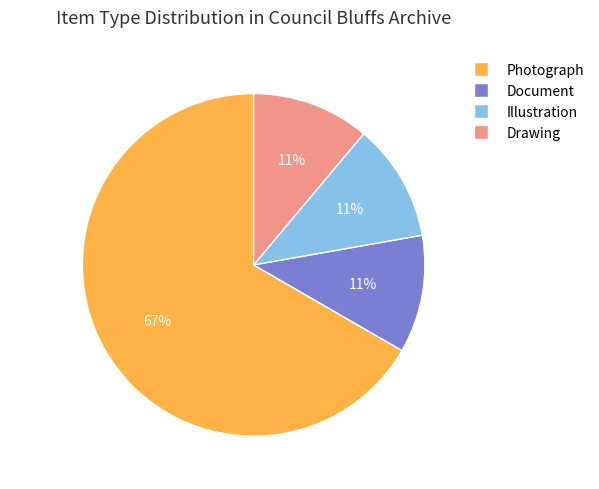

To the nearest percent, what is the difference between the Photograph and Illustration slice percentages?

56%